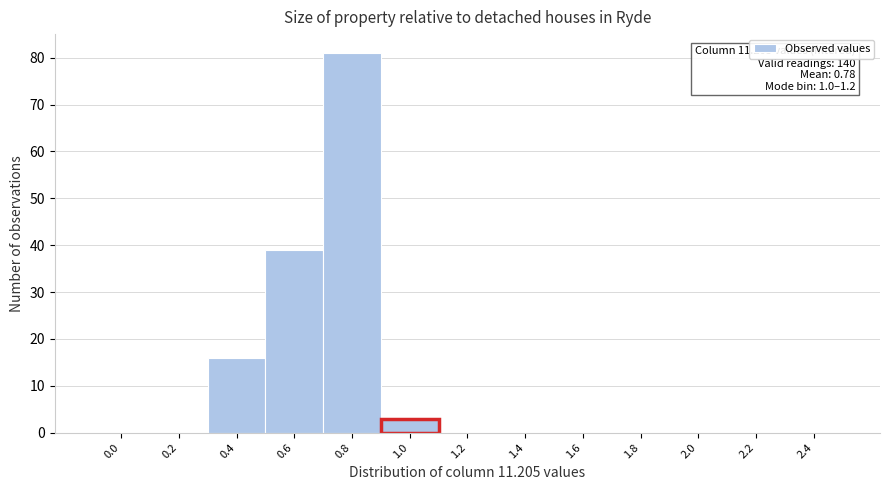

Reading left to right, extract all data points from this chart.

0.0=0	0.2=0	0.4=16	0.6=39	0.8=81	1.0=3	1.2=0	1.4=0	1.6=0	1.8=0	2.0=0	2.2=0	2.4=0